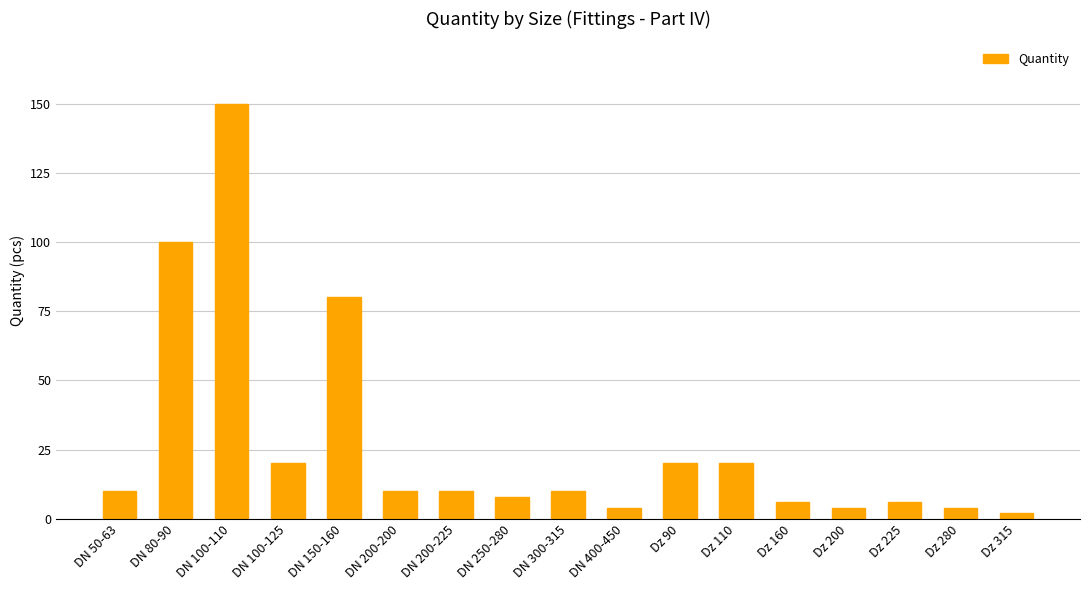

Count the number of categories in the chart.

17